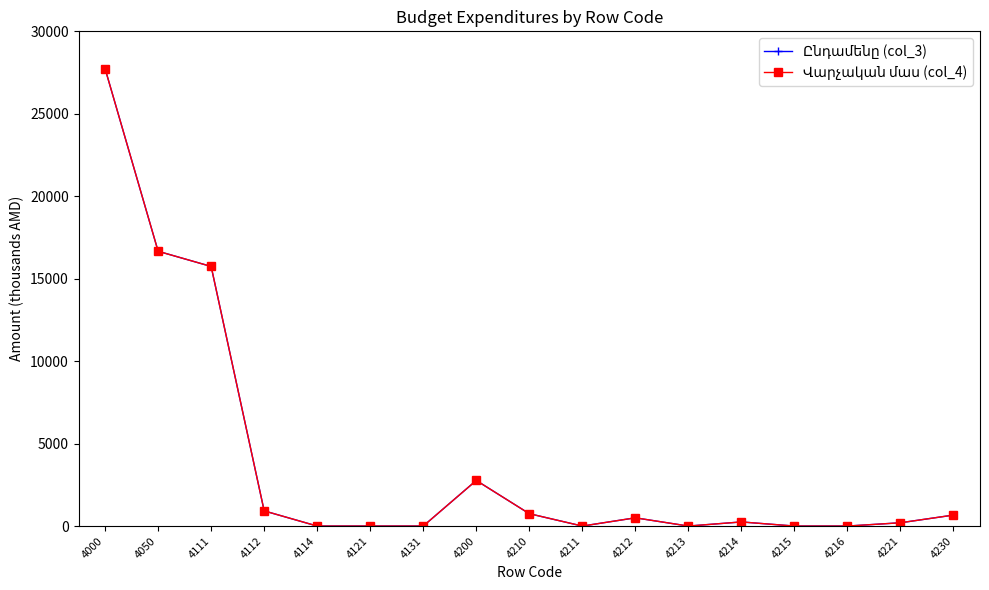

The Վարչական մաս (col_4) series shows -18532.9 at 4211. True or false?

False